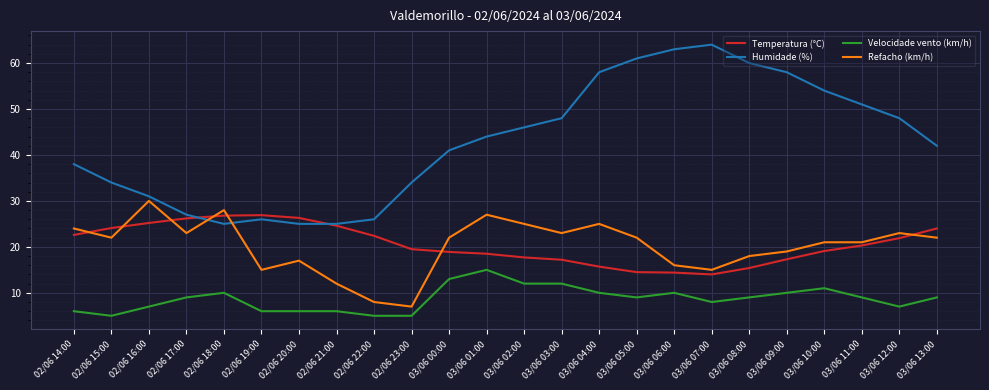

The value of Temperatura (°C) at 03/06 11:00 is 33.3. True or false?

False